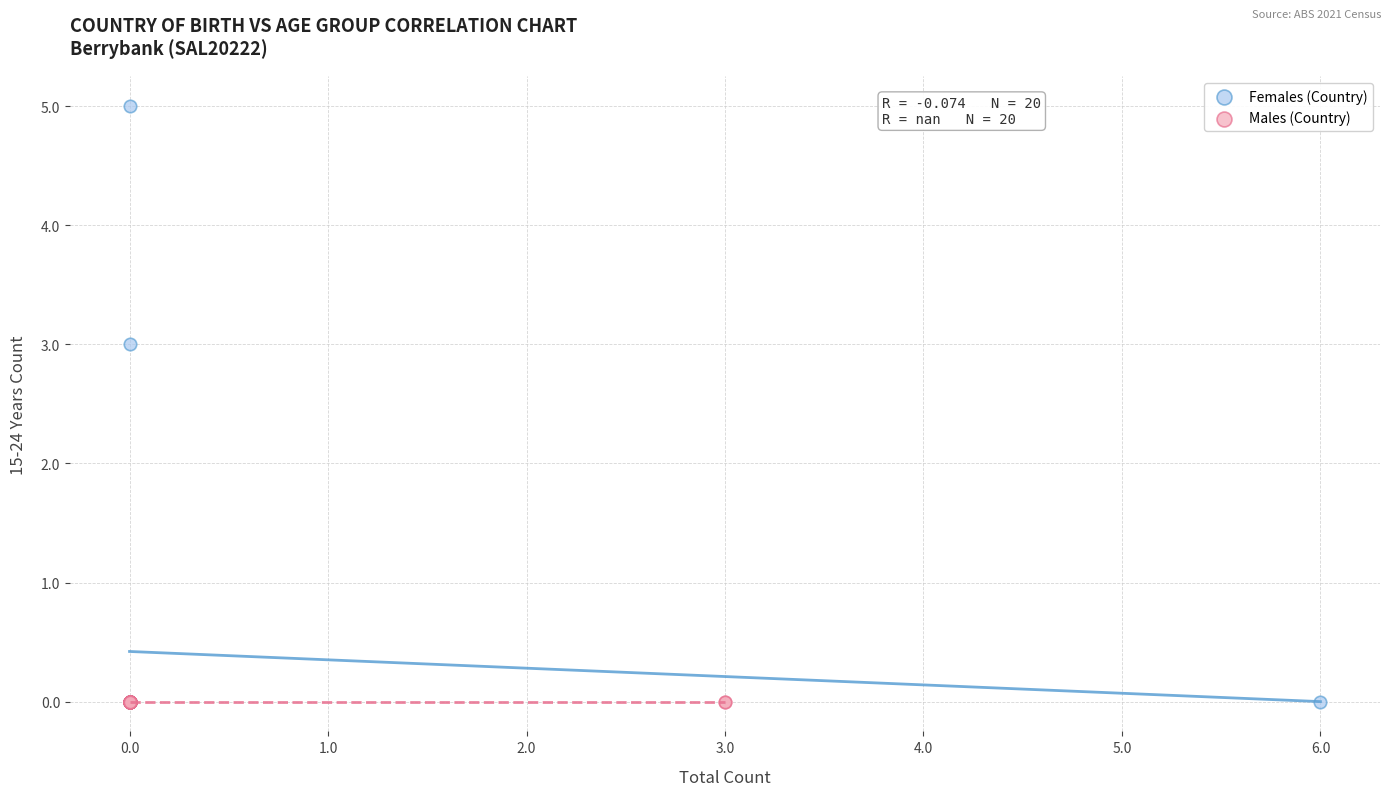

Which series contains the highest Y value?

Females (Country)